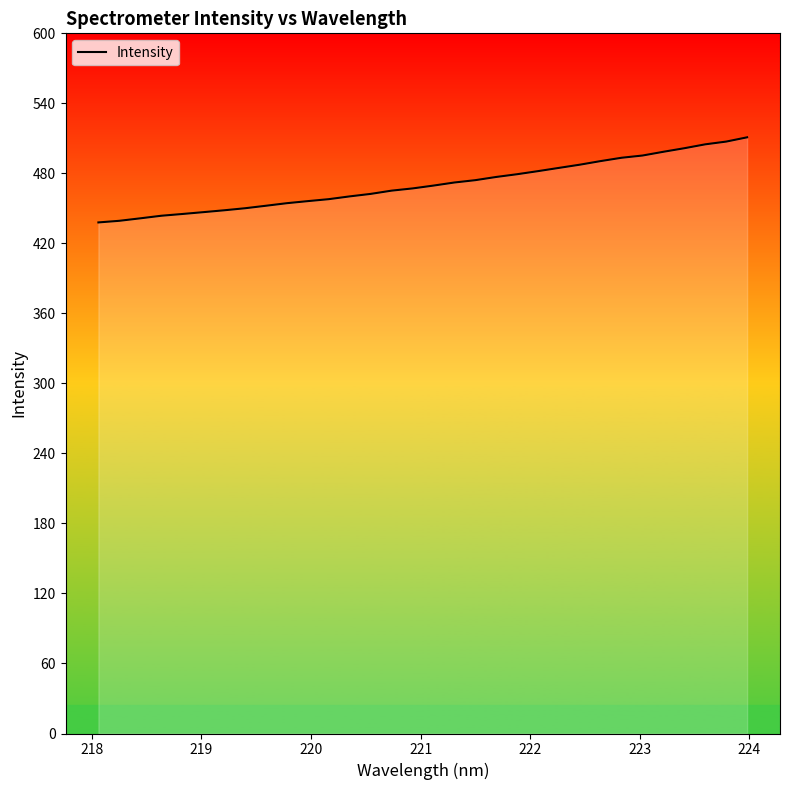

What is the greatest value displayed?

510.9